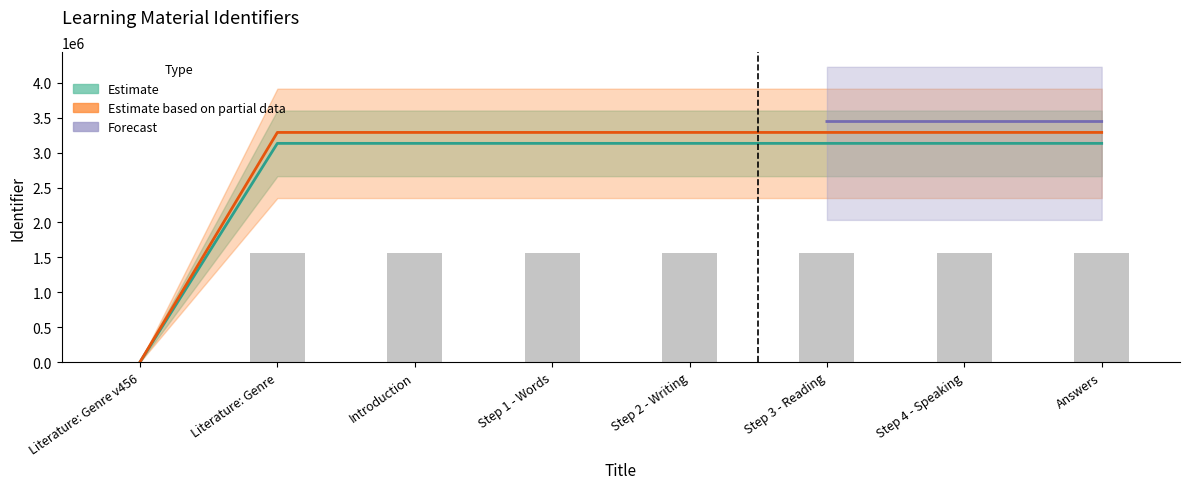

What is the label of the 2nd bar from the left?

Literature: Genre